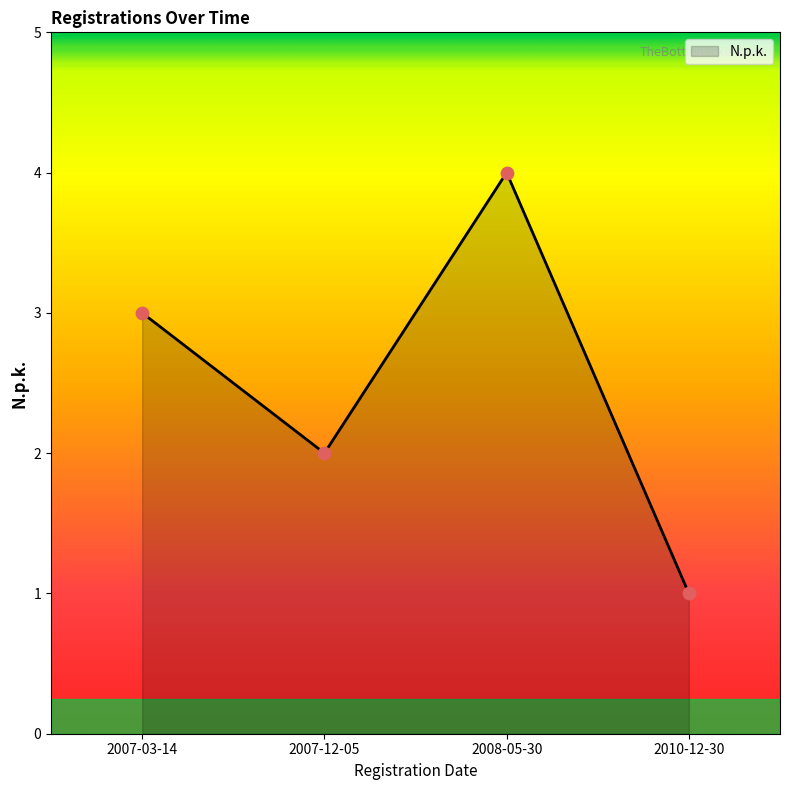

What is the ratio of the value at 2008-05-30 to the value at 2010-12-30?

4.0